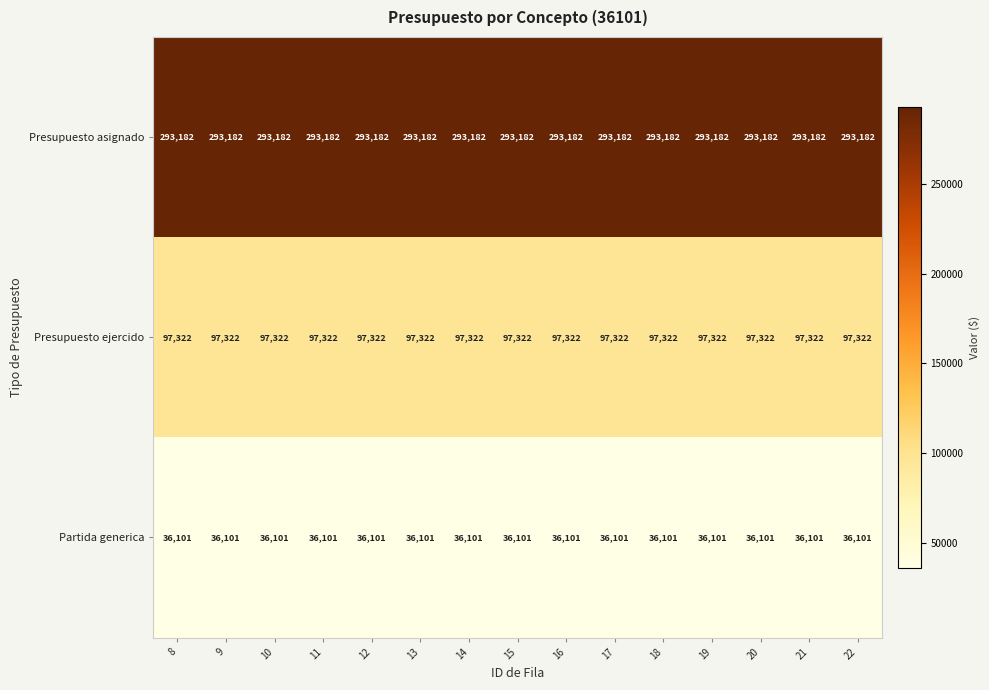

What is the sum of all Presupuesto asignado values?

4397730